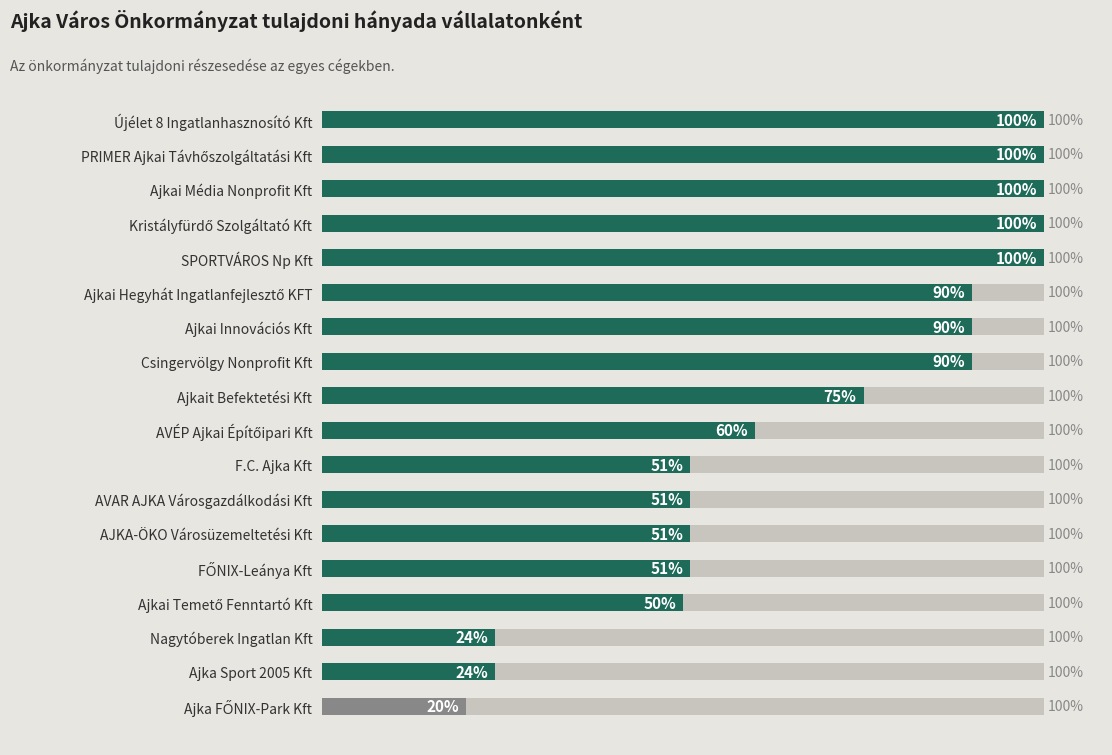

Does the chart contain stacked bars?

No